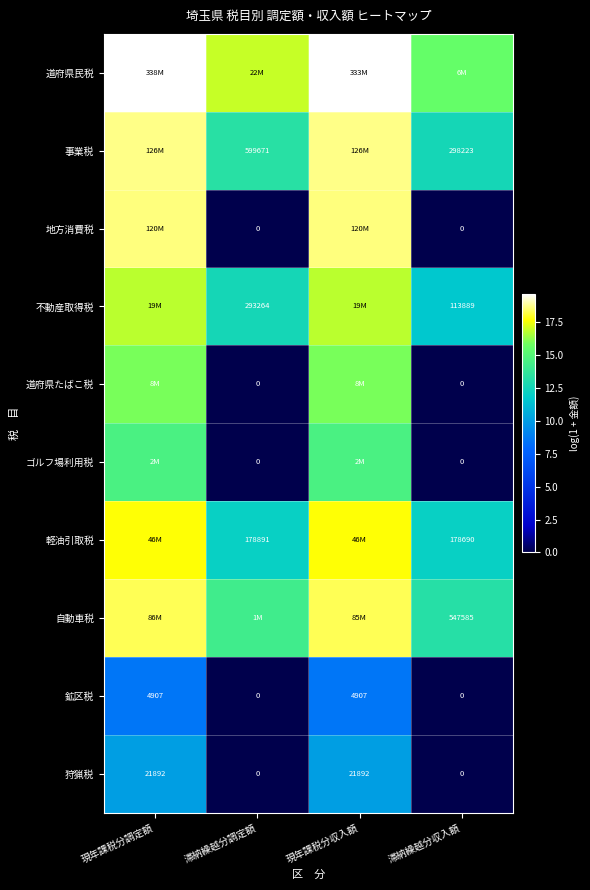

The value of ゴルフ場利用税 at 滞納繰越分収入額 is 0.0. True or false?

True